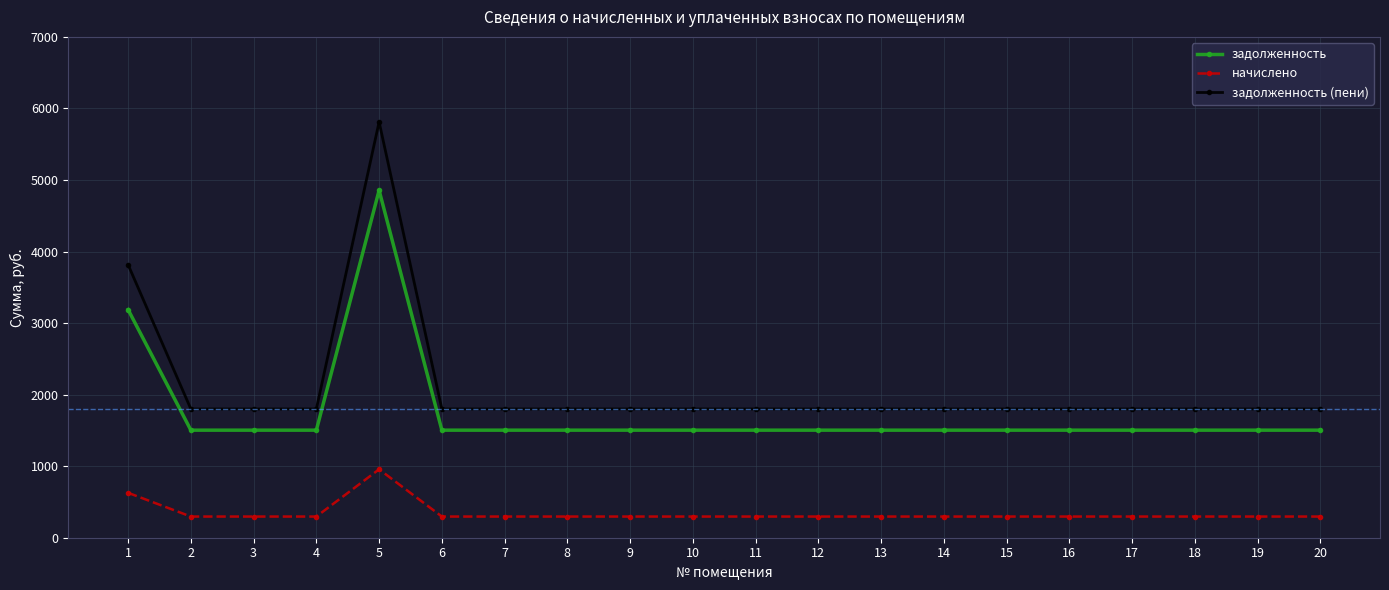

Rank the series at 19 from lowest to highest value.

начислено, задолженность, задолженность (пени)